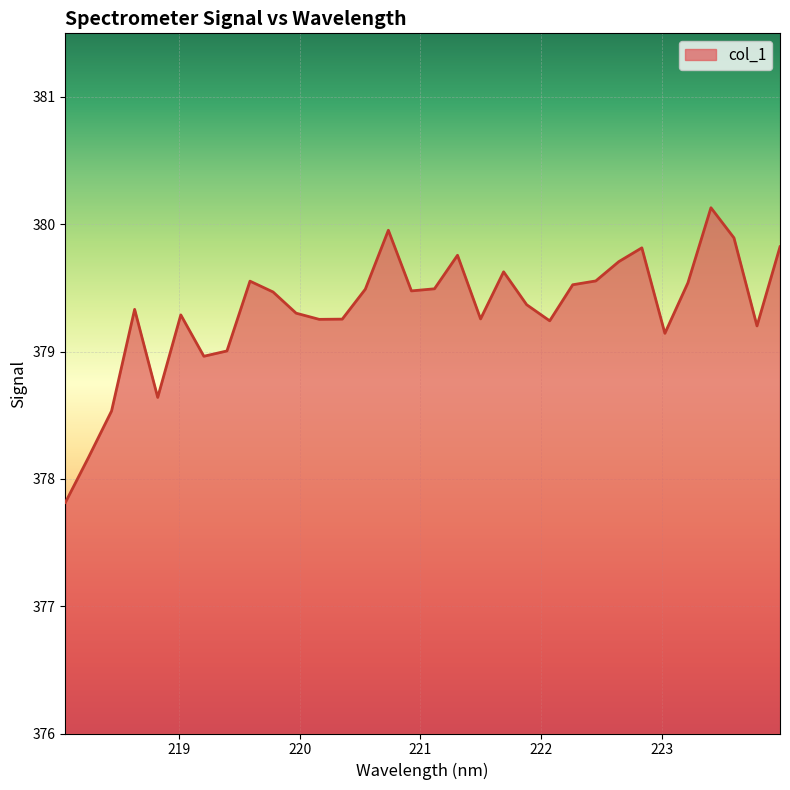

What is the difference between the maximum and minimum values?

2.3